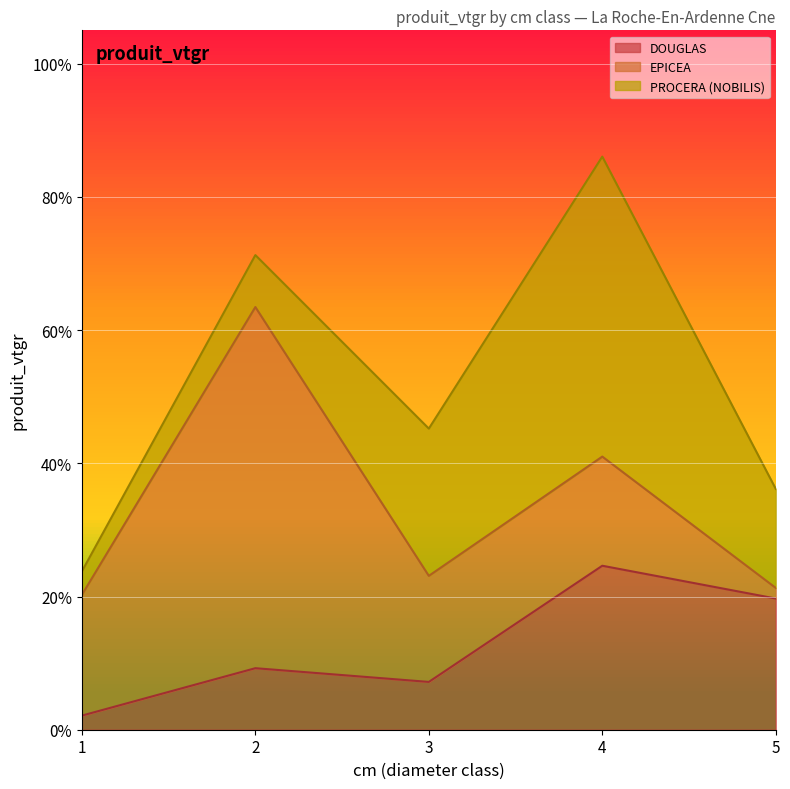

What is the value of the EPICEA point at the 4th from the left?

16.4